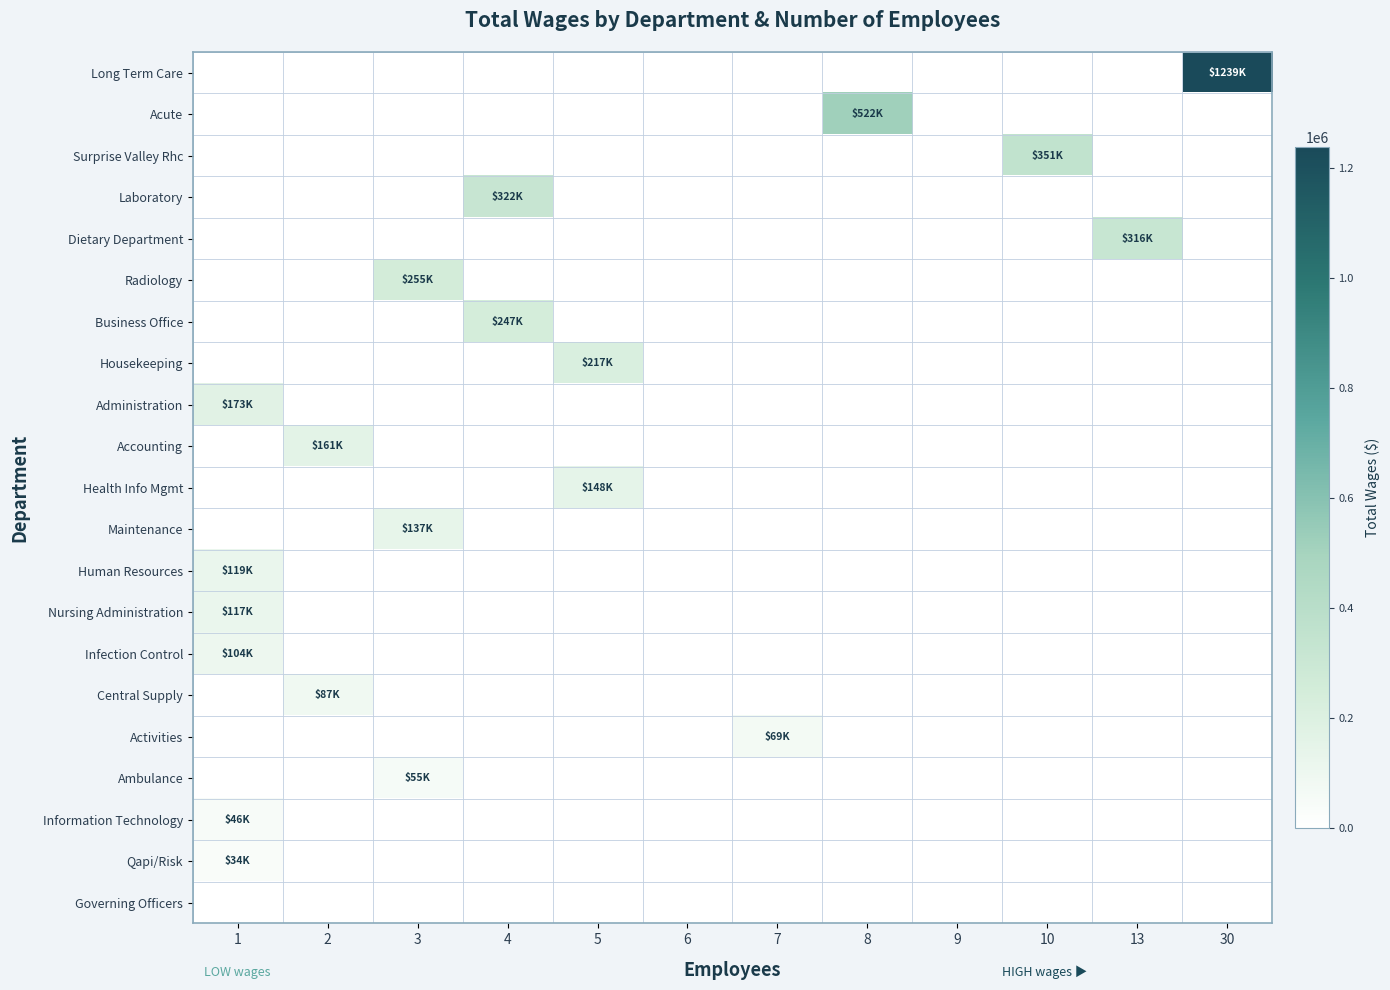

Reading right to left, what are all the values shown in this chart?

Long Term Care: 30=1238695	13=0	10=0	9=0	8=0	7=0	6=0	5=0	4=0	3=0	2=0	1=0
Acute: 30=0	13=0	10=0	9=0	8=521949	7=0	6=0	5=0	4=0	3=0	2=0	1=0
Surprise Valley Rhc: 30=0	13=0	10=351475	9=0	8=0	7=0	6=0	5=0	4=0	3=0	2=0	1=0
Laboratory: 30=0	13=0	10=0	9=0	8=0	7=0	6=0	5=0	4=322227	3=0	2=0	1=0
Dietary Department: 30=0	13=316032	10=0	9=0	8=0	7=0	6=0	5=0	4=0	3=0	2=0	1=0
Radiology: 30=0	13=0	10=0	9=0	8=0	7=0	6=0	5=0	4=0	3=254859	2=0	1=0
Business Office: 30=0	13=0	10=0	9=0	8=0	7=0	6=0	5=0	4=246884	3=0	2=0	1=0
Housekeeping: 30=0	13=0	10=0	9=0	8=0	7=0	6=0	5=217338	4=0	3=0	2=0	1=0
Administration: 30=0	13=0	10=0	9=0	8=0	7=0	6=0	5=0	4=0	3=0	2=0	1=172851
Accounting: 30=0	13=0	10=0	9=0	8=0	7=0	6=0	5=0	4=0	3=0	2=161255	1=0
Health Info Mgmt: 30=0	13=0	10=0	9=0	8=0	7=0	6=0	5=148381	4=0	3=0	2=0	1=0
Maintenance: 30=0	13=0	10=0	9=0	8=0	7=0	6=0	5=0	4=0	3=136618	2=0	1=0
Human Resources: 30=0	13=0	10=0	9=0	8=0	7=0	6=0	5=0	4=0	3=0	2=0	1=118607
Nursing Administration: 30=0	13=0	10=0	9=0	8=0	7=0	6=0	5=0	4=0	3=0	2=0	1=117406
Infection Control: 30=0	13=0	10=0	9=0	8=0	7=0	6=0	5=0	4=0	3=0	2=0	1=103615
Central Supply: 30=0	13=0	10=0	9=0	8=0	7=0	6=0	5=0	4=0	3=0	2=86905	1=0
Activities: 30=0	13=0	10=0	9=0	8=0	7=69486	6=0	5=0	4=0	3=0	2=0	1=0
Ambulance: 30=0	13=0	10=0	9=0	8=0	7=0	6=0	5=0	4=0	3=55087	2=0	1=0
Information Technology: 30=0	13=0	10=0	9=0	8=0	7=0	6=0	5=0	4=0	3=0	2=0	1=46425
Qapi/Risk: 30=0	13=0	10=0	9=0	8=0	7=0	6=0	5=0	4=0	3=0	2=0	1=34374
Governing Officers: 30=0	13=0	10=0	9=0	8=0	7=0	6=0	5=0	4=0	3=0	2=0	1=0